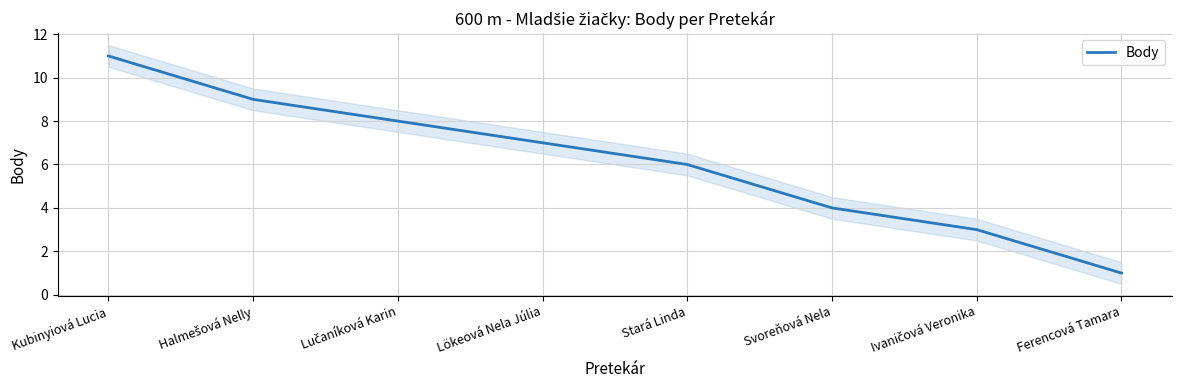

What is the sum of all values?

49